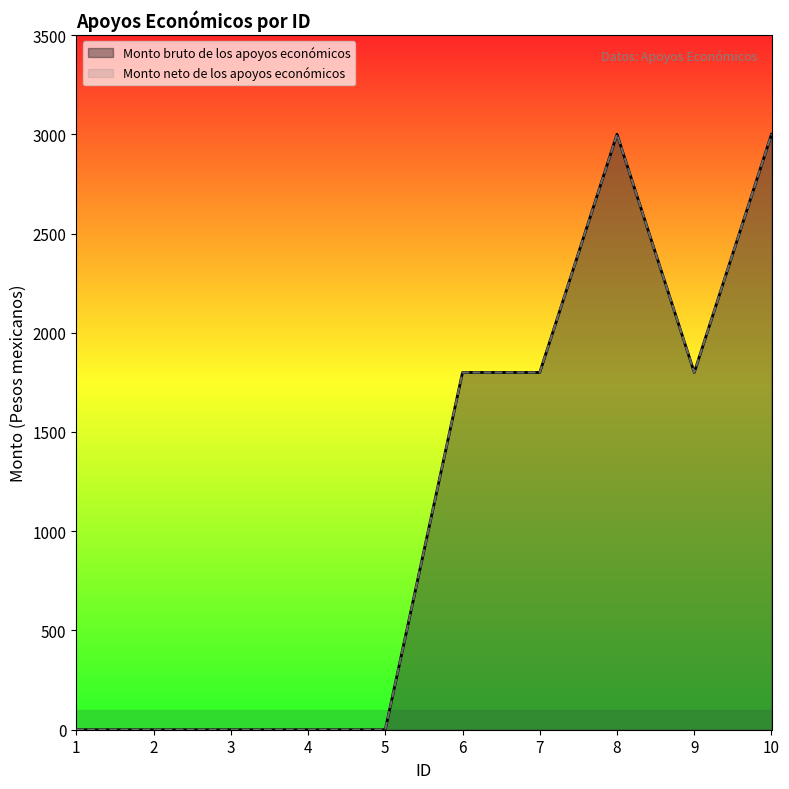

What is the difference between the maximum and minimum values in the Monto bruto de los apoyos económicos series?

3000